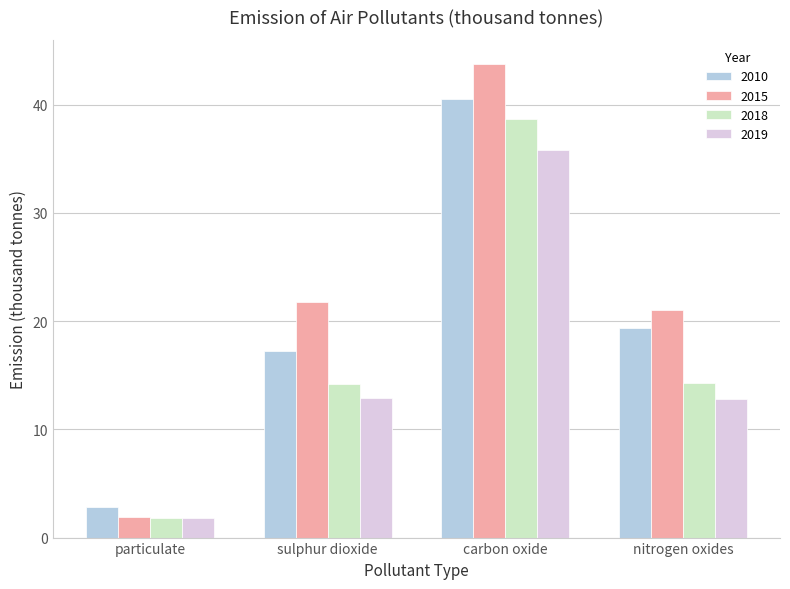

True or false: 2019 has a value of 17.8 at sulphur dioxide.

False